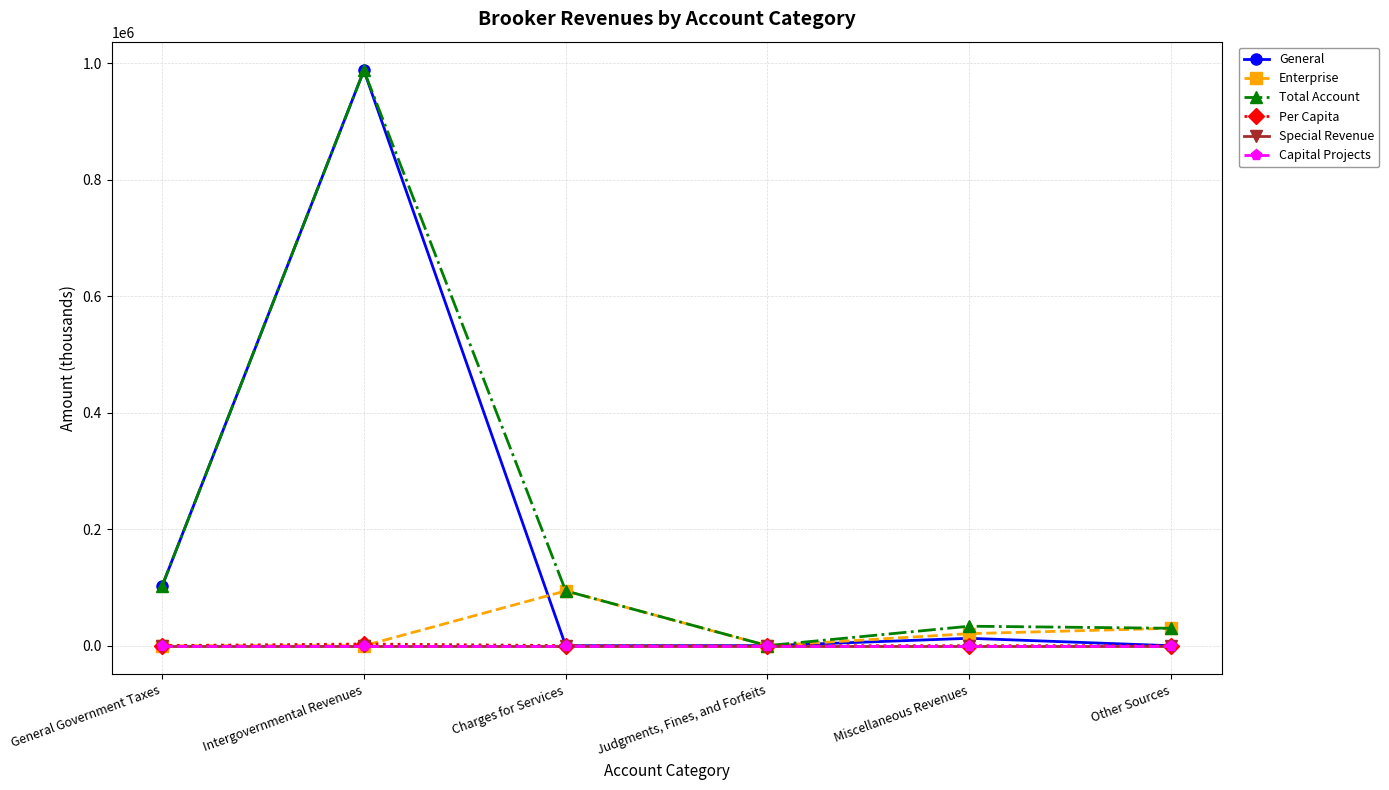

Which series has the widest spread of values?

General